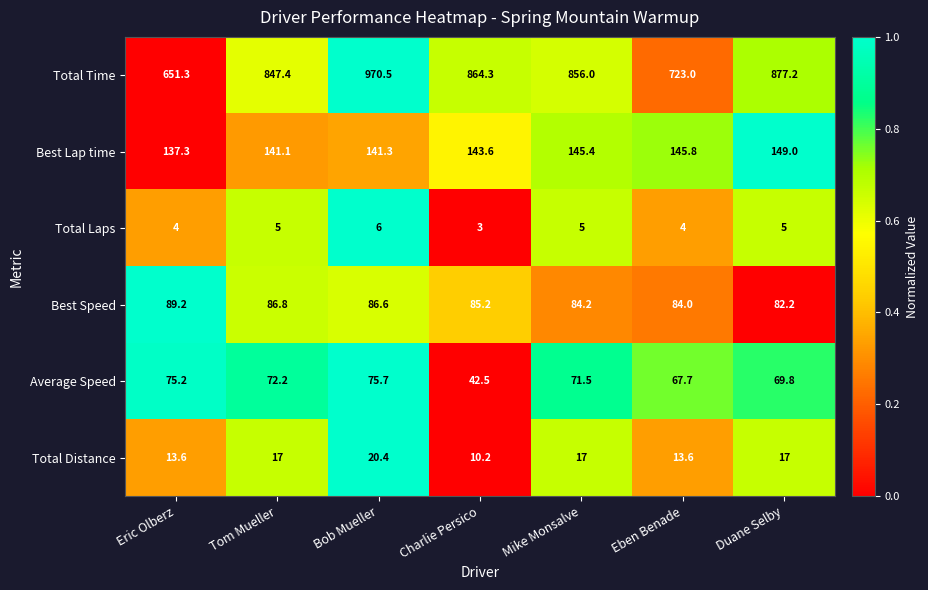

Is the value of Total Distance at Duane Selby greater than the value of Best Speed at Duane Selby?

No